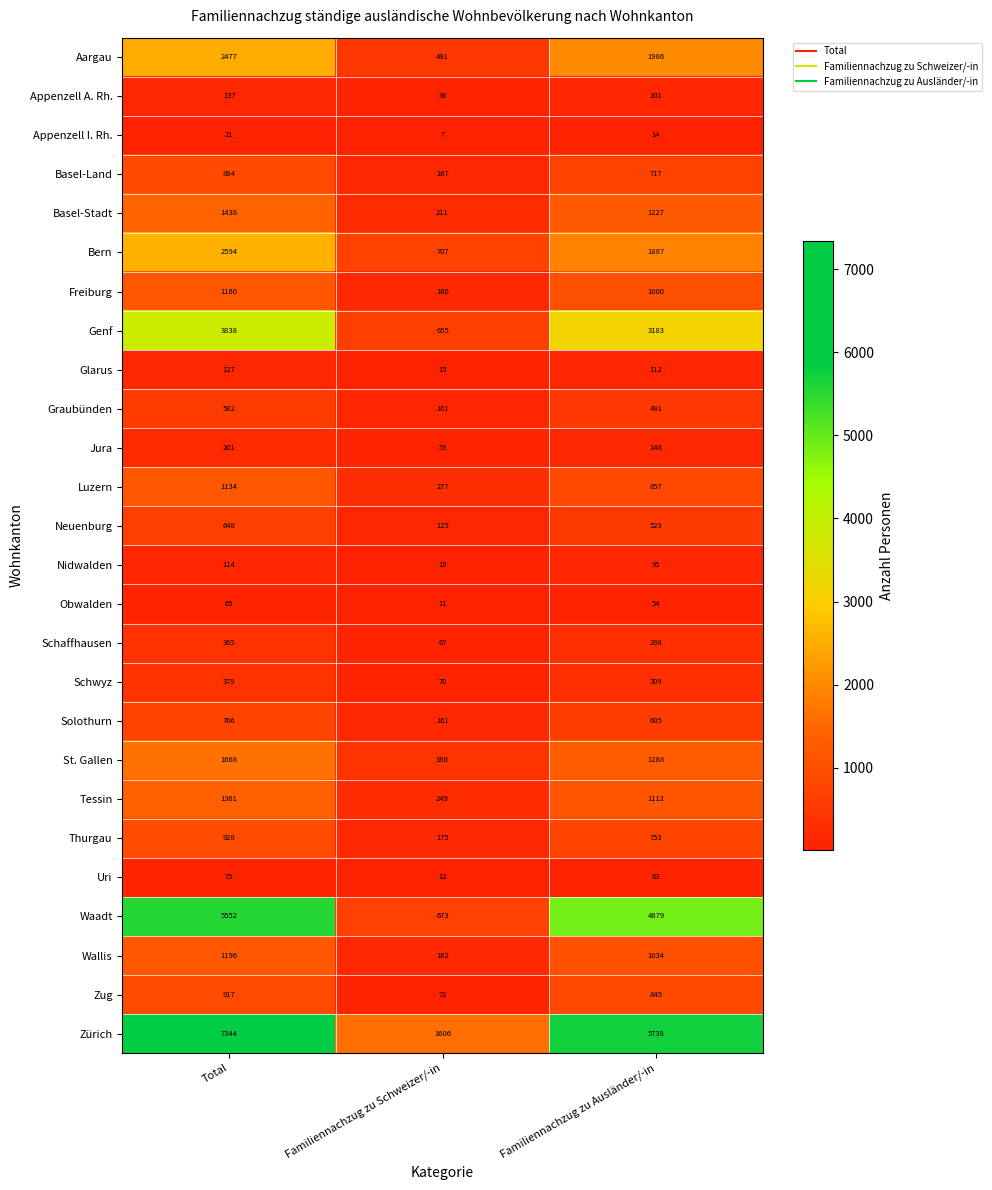

What is the sum of all Basel-Land values?

1768